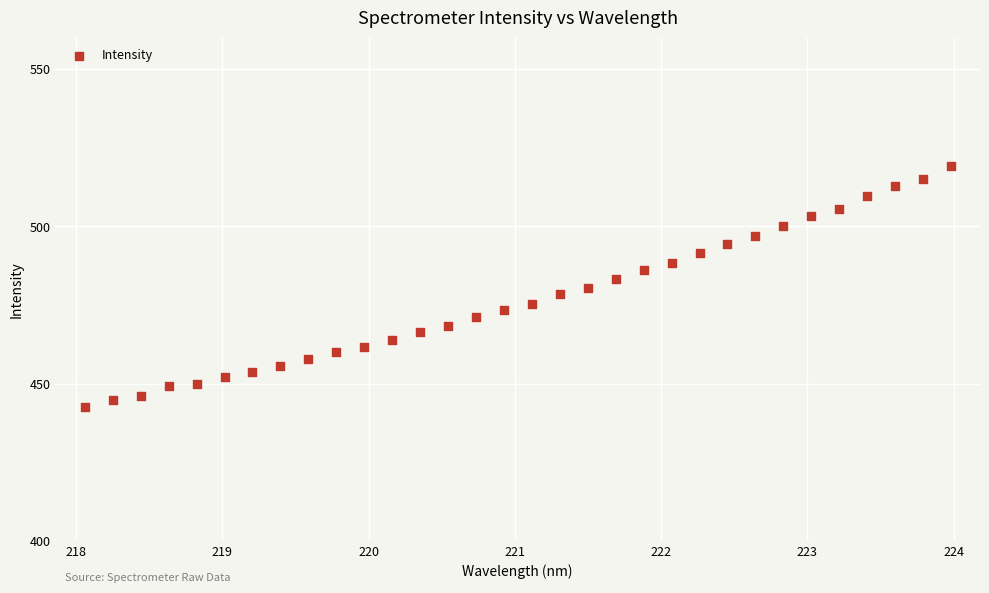

What is the range of Y values (max minus min)?

76.8